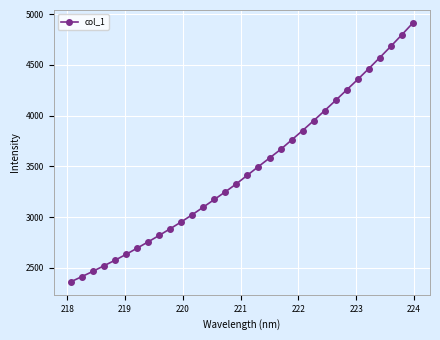

True or false: there are more than 2 points higher than both neighbors.

False